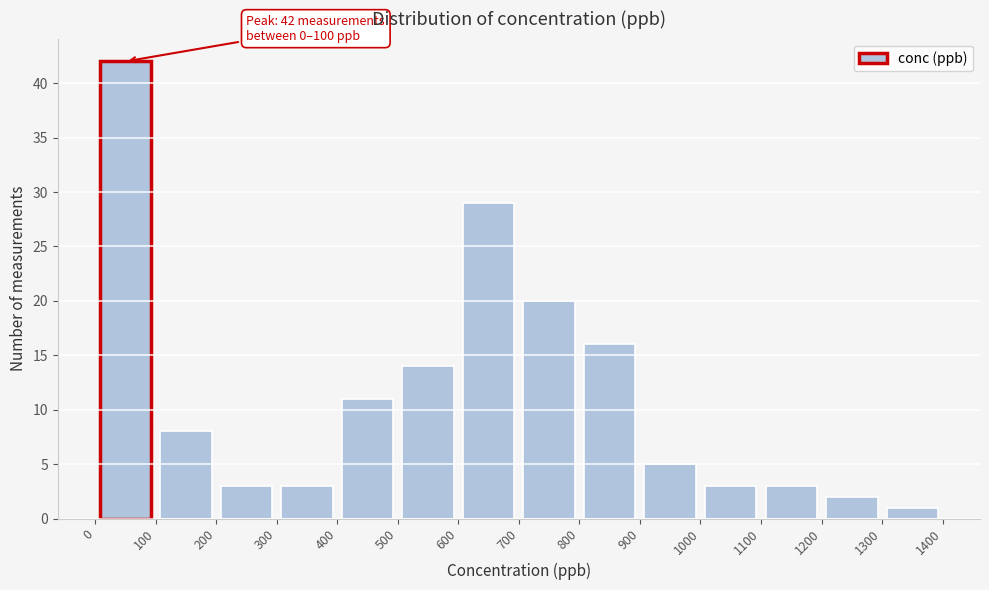

Over which range of the x-axis is the bar tallest?

0 to 100